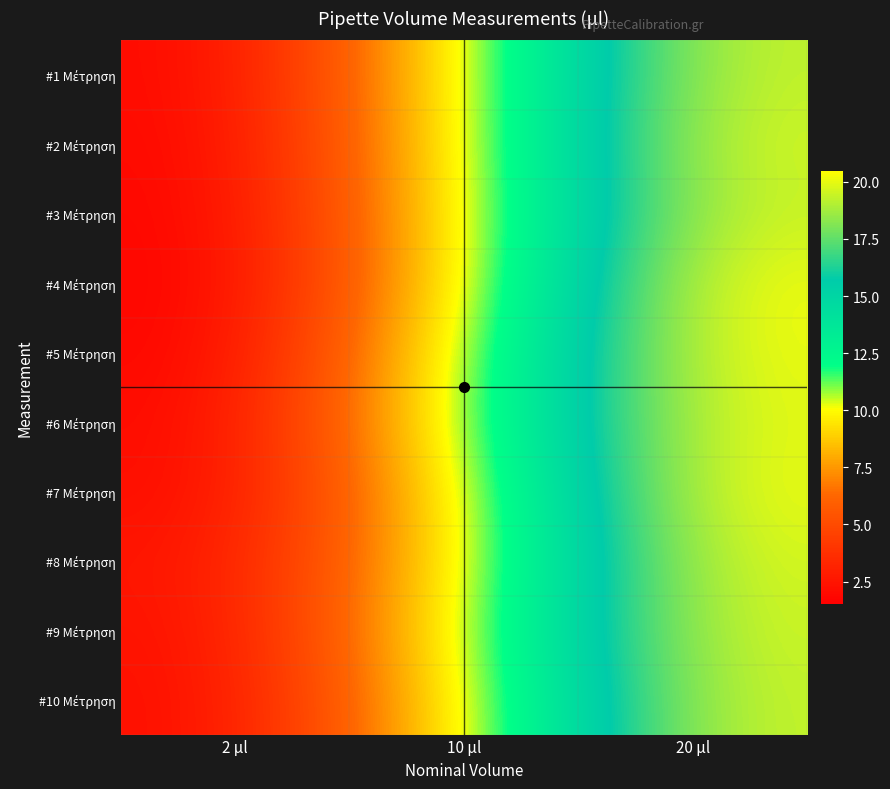

Which series has the widest spread of values?

#4 Μέτρηση